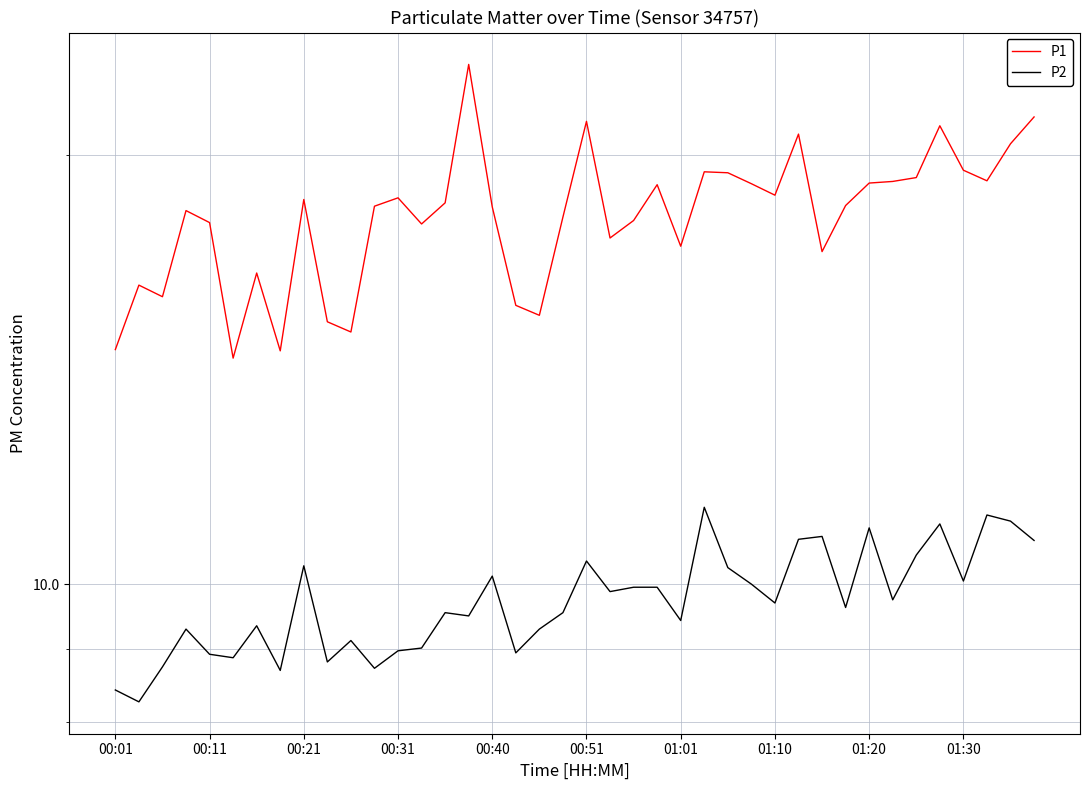

What value does the P1 series have at 27?

19.1